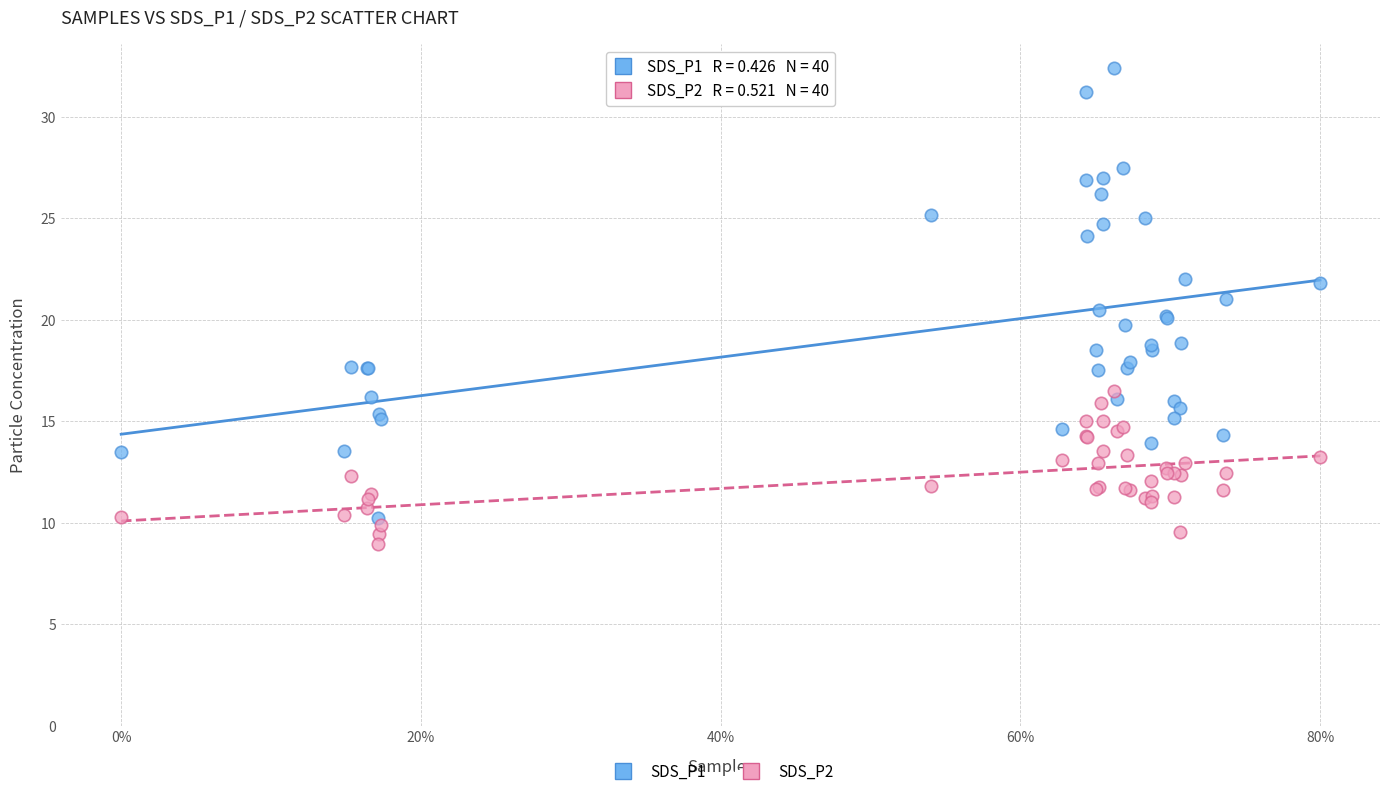

Which series has the widest spread of Y values?

SDS_P1